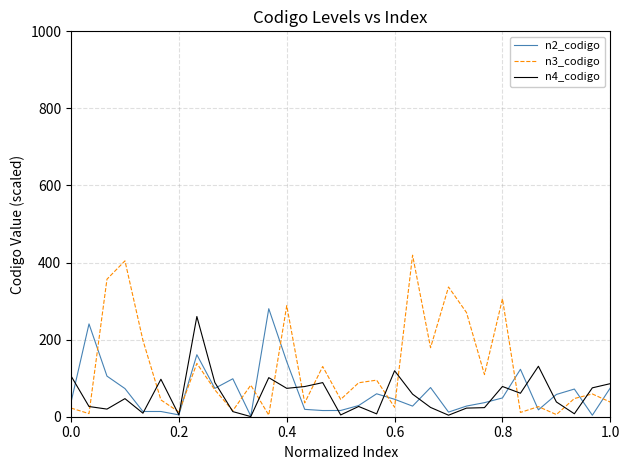

What is the maximum value shown in the chart?

419.1